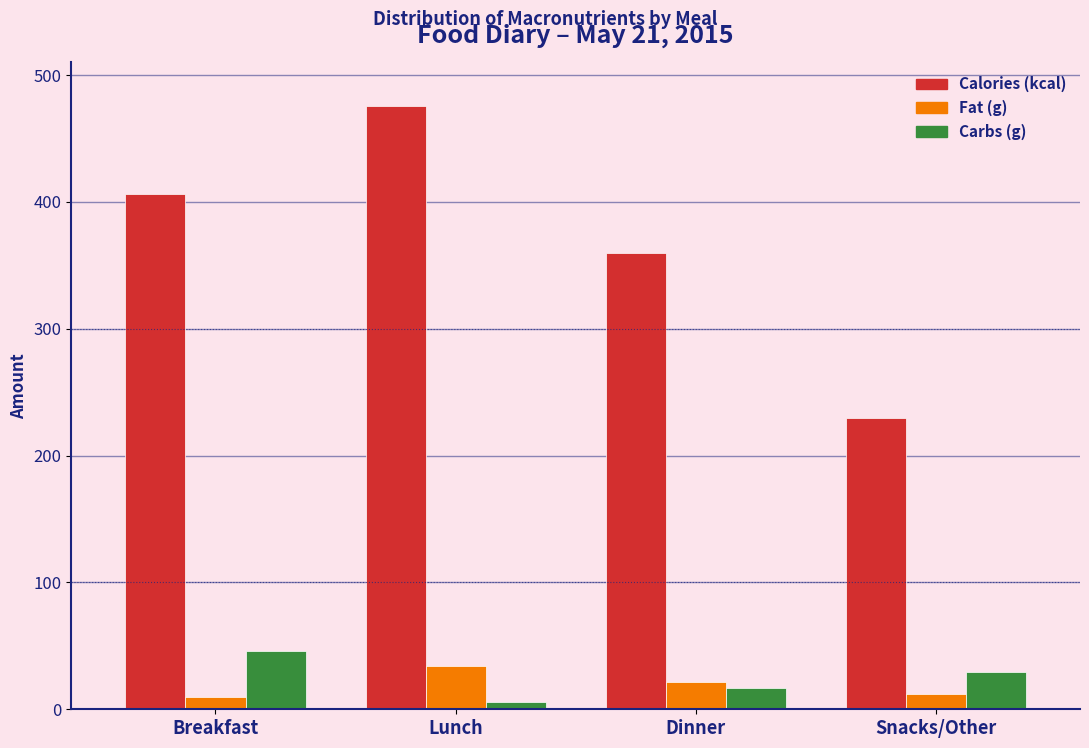

Reading left to right, what are all the values shown in this chart?

Calories (kcal): 406.0	476.0	360.0	230.0
Fat (g): 9.8	33.8	21.3	12.0
Carbs (g): 46.0	5.5	16.5	29.0